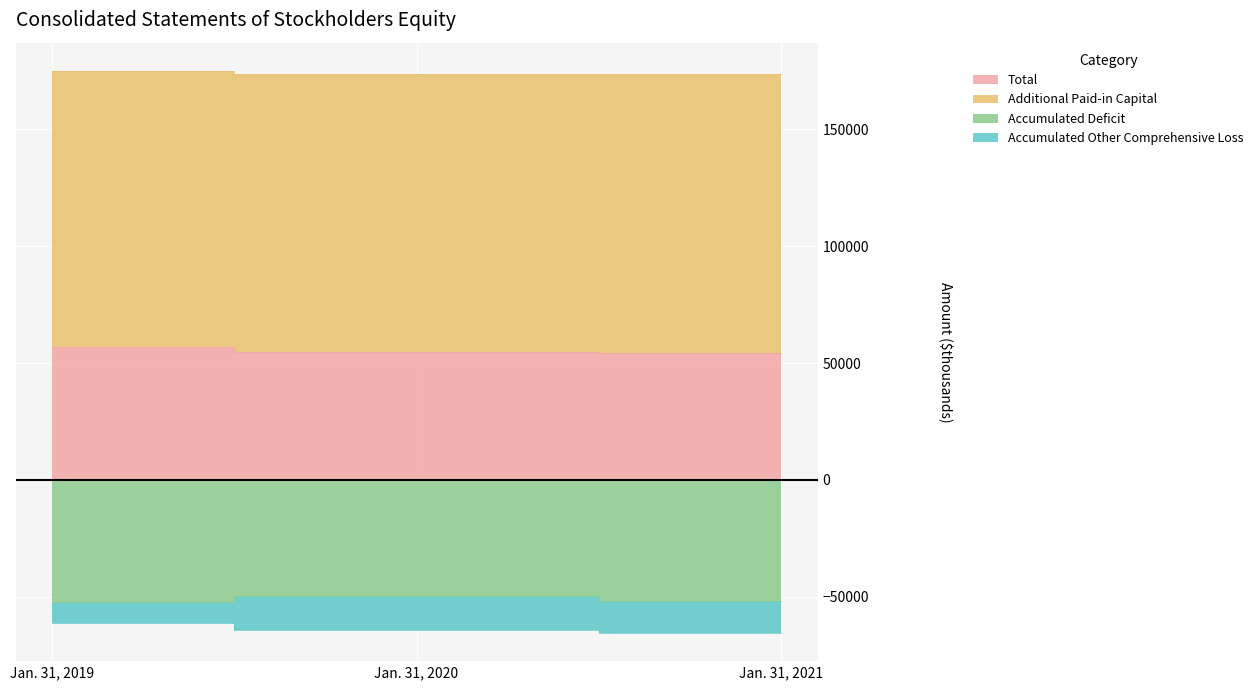

How many data points does each series have?

3